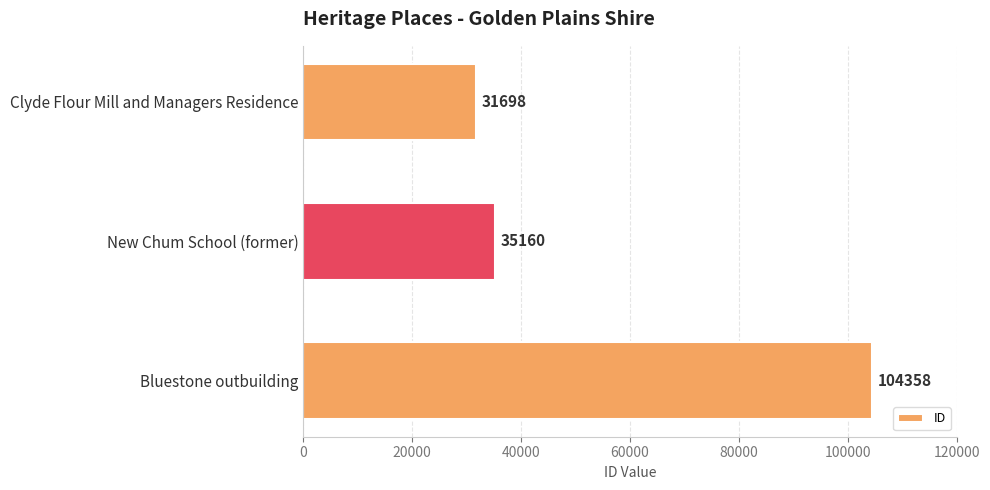

Which label corresponds to the largest value in the chart?

Bluestone outbuilding